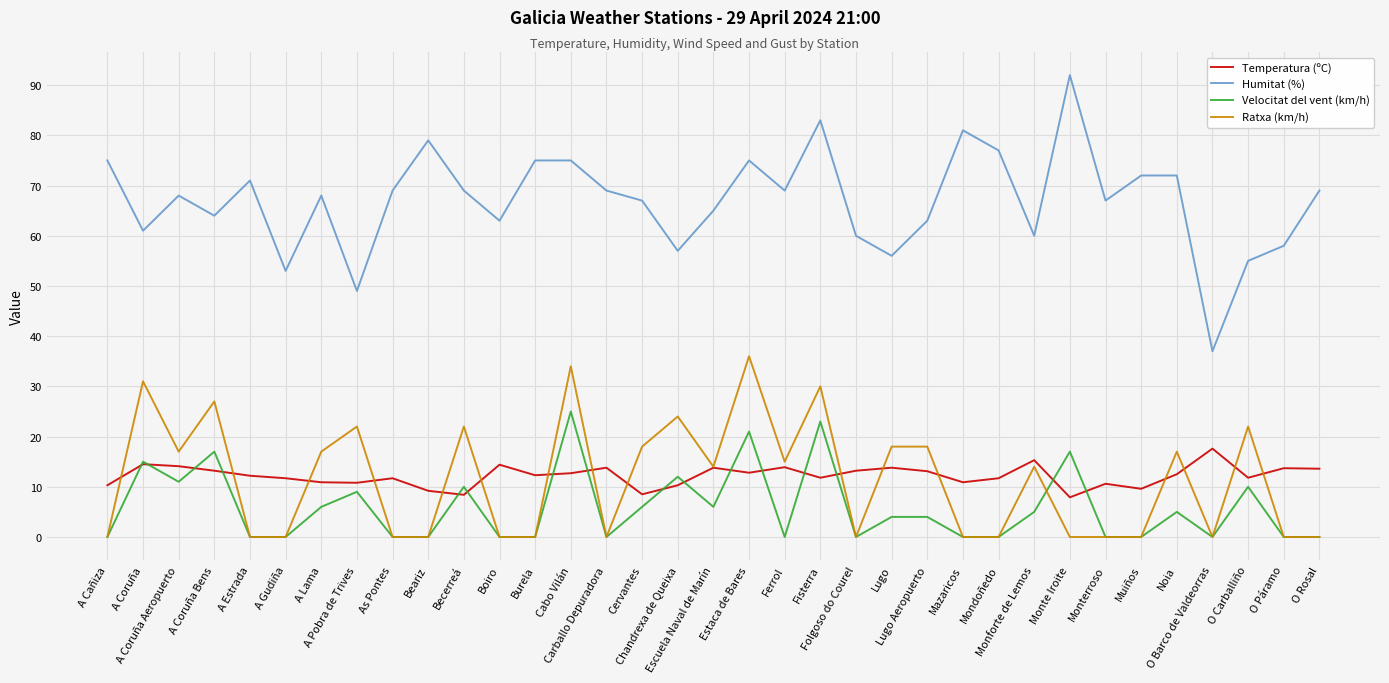

True or false: Velocitat del vent (km/h) and Humitat (%) cross at least once.

False